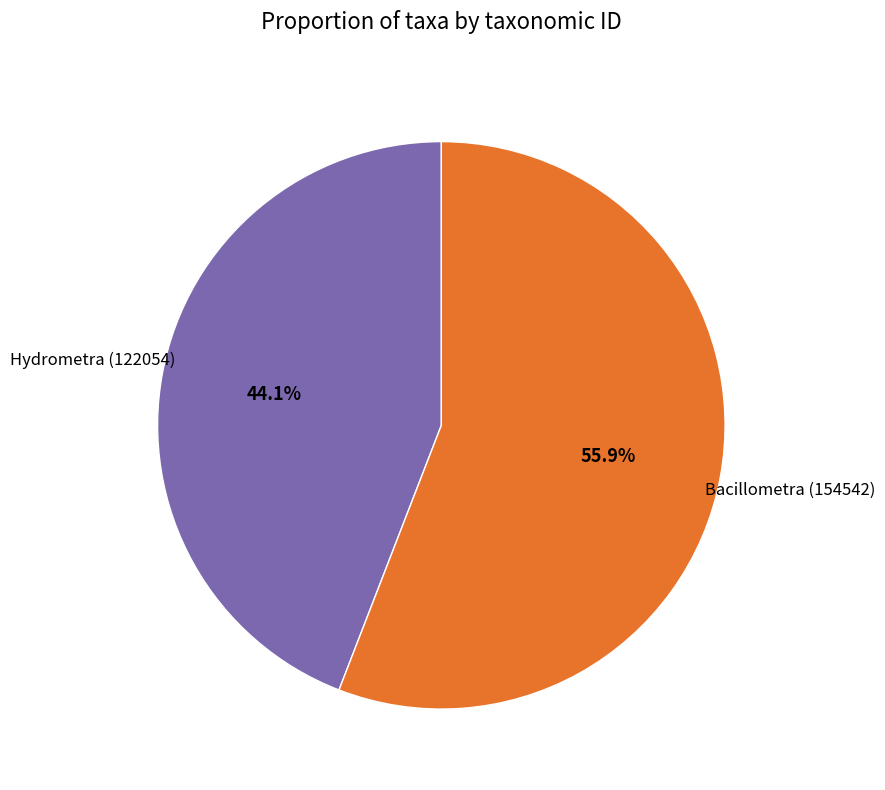

Which slice represents more than half of the pie?

Bacillometra (154542)